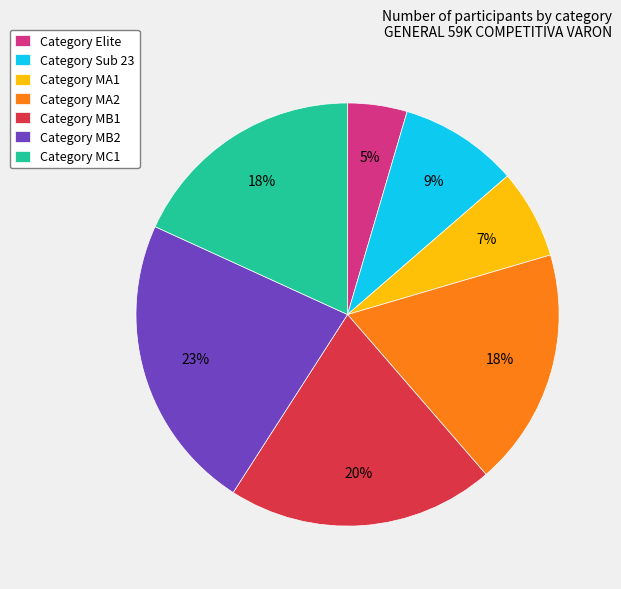

How many slices are in this pie chart?

7